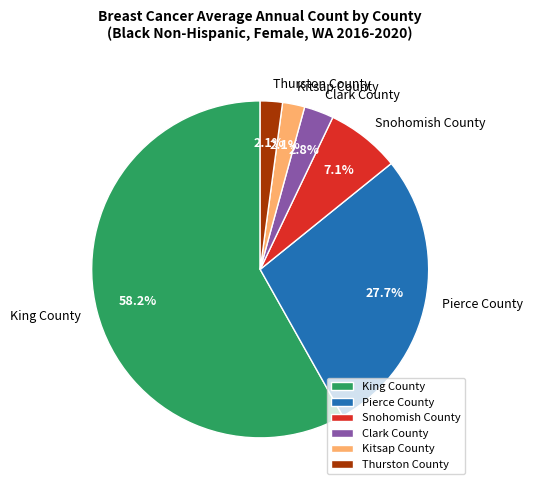

Does King County represent more than half of the total?

Yes